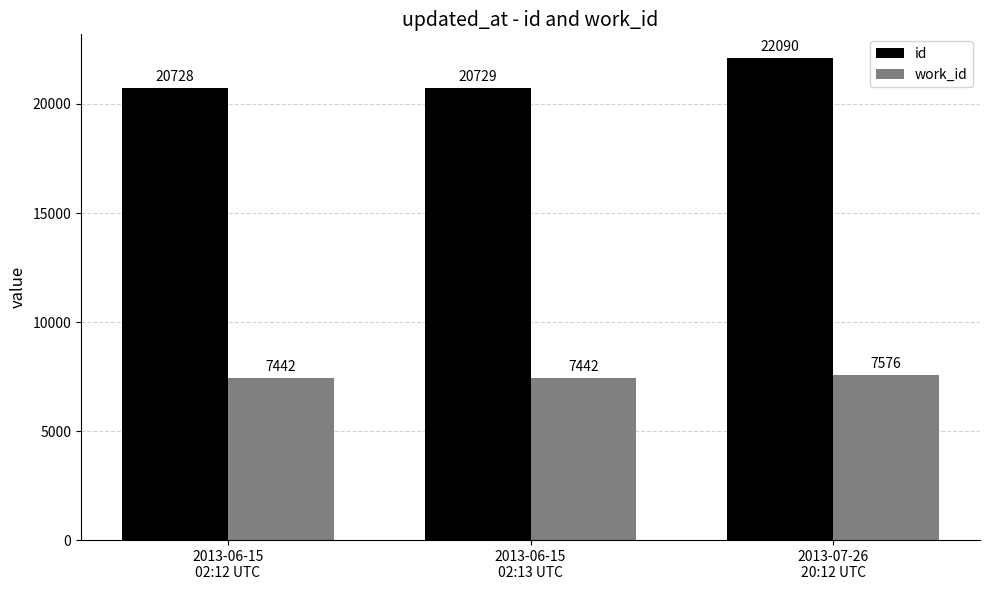

What are all the series names shown in the legend?

id, work_id